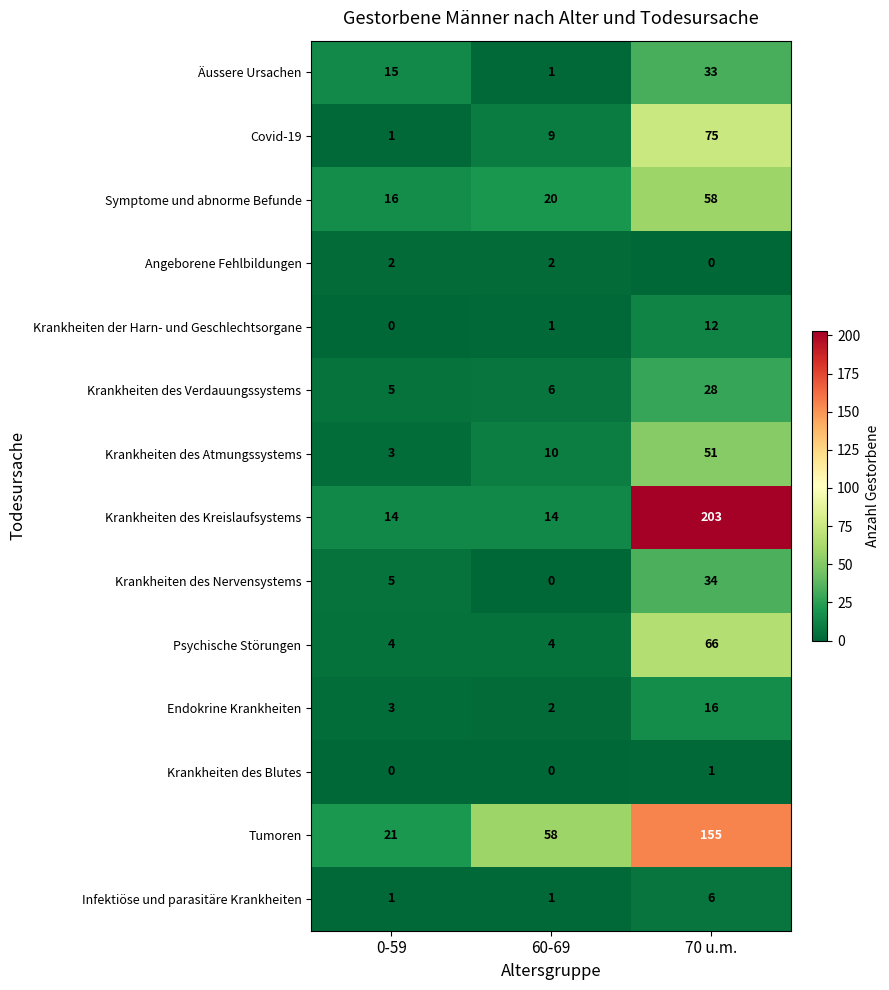

Is it true that Endokrine Krankheiten equals 16 at 70 u.m.?

True